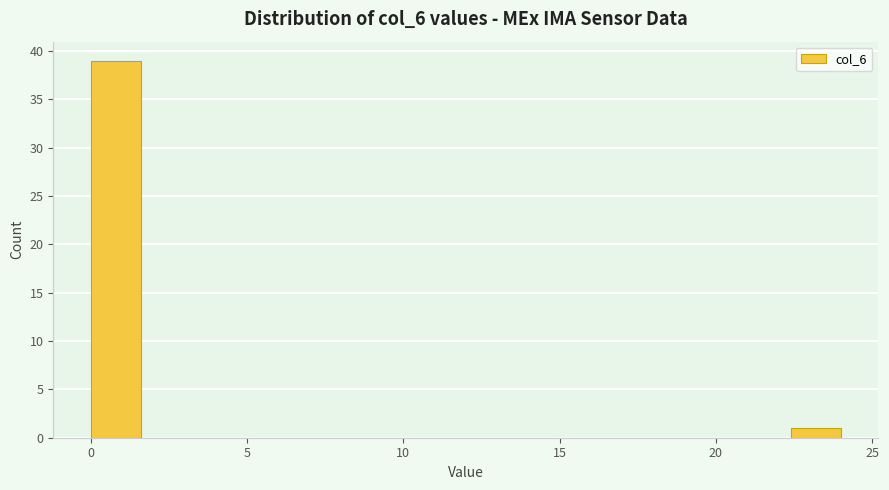

Around what value on the x-axis is the tallest bar? Give the approximate position of its centre, as read against the axis.

1.0